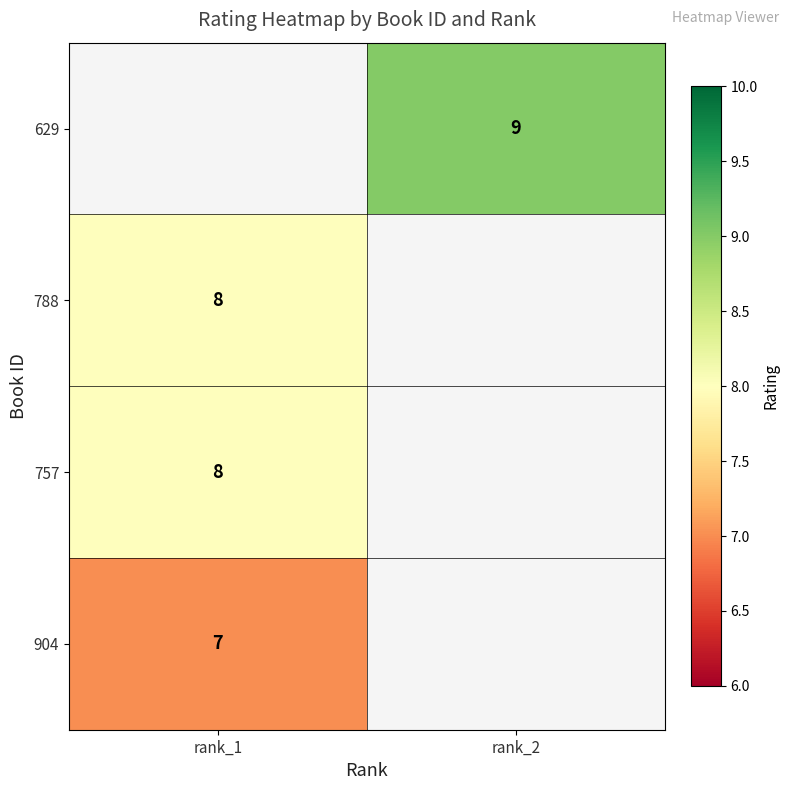

The 629 series shows 2 at rank_2. True or false?

False